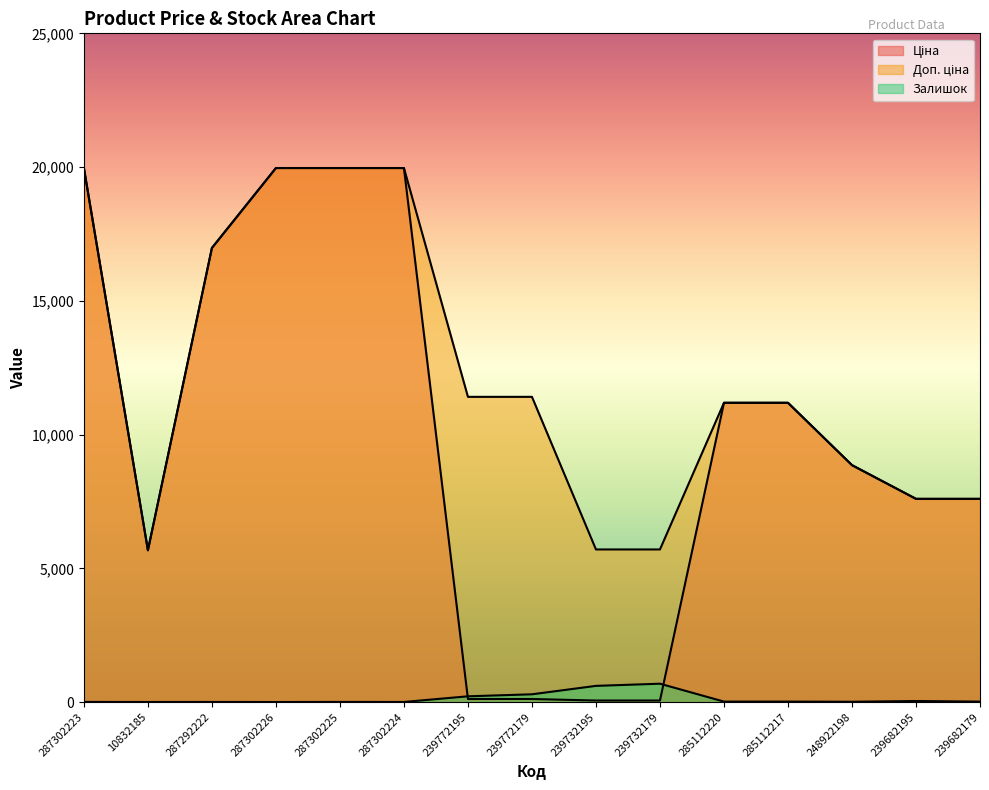

At which label does Залишок reach its peak?

239732179